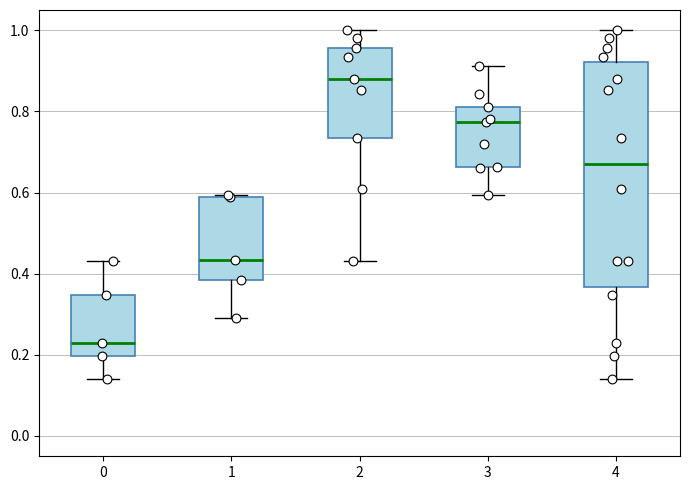

Where is the upper edge of the box at x = 3 on the y-axis? The values are not printed on the chart, so give them approximately, as read against the axis.

0.82